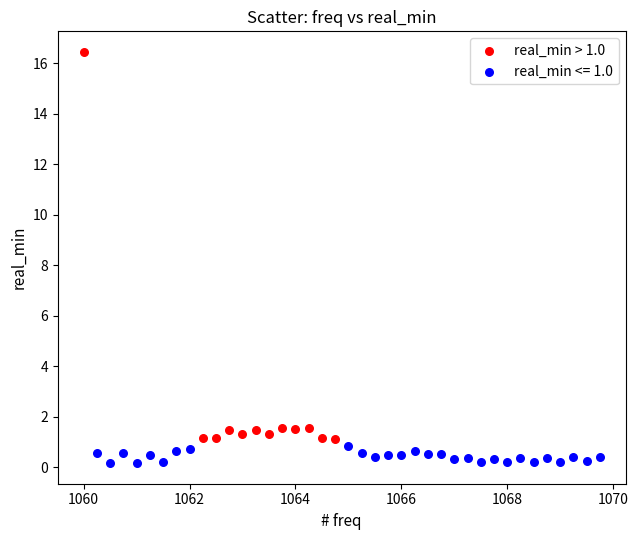

Which series reaches the minimum Y coordinate?

real_min <= 1.0